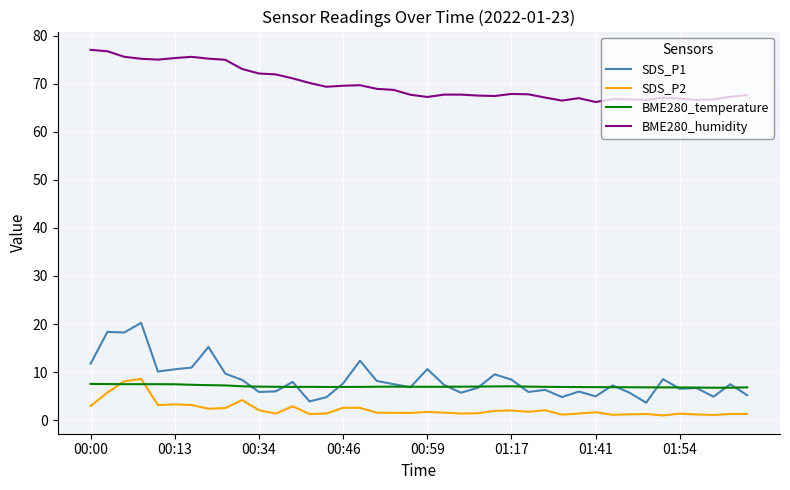

True or false: SDS_P2 and BME280_humidity intersect in this chart.

False